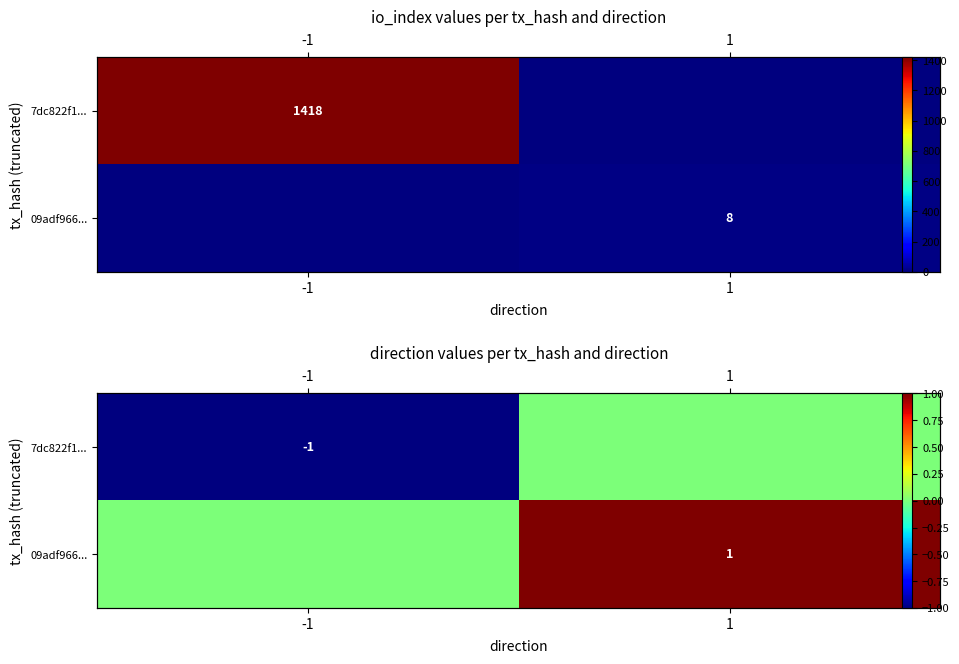

How many values in 7dc822f1... are below zero?

1